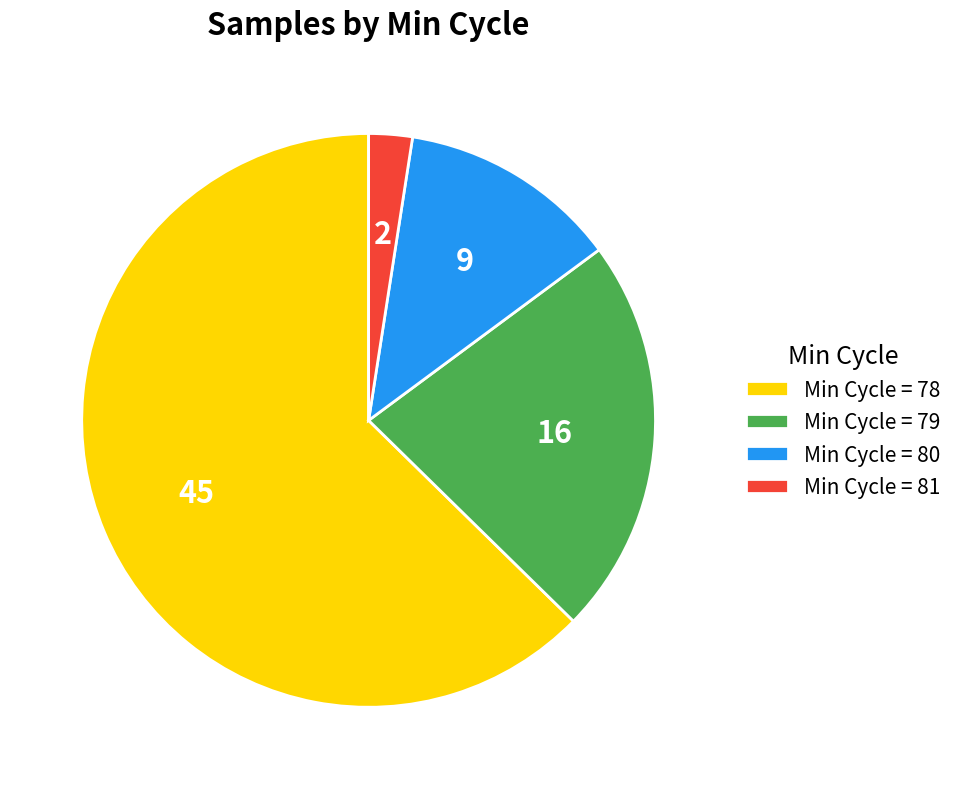

Which category has the biggest portion of the pie?

Min Cycle = 78